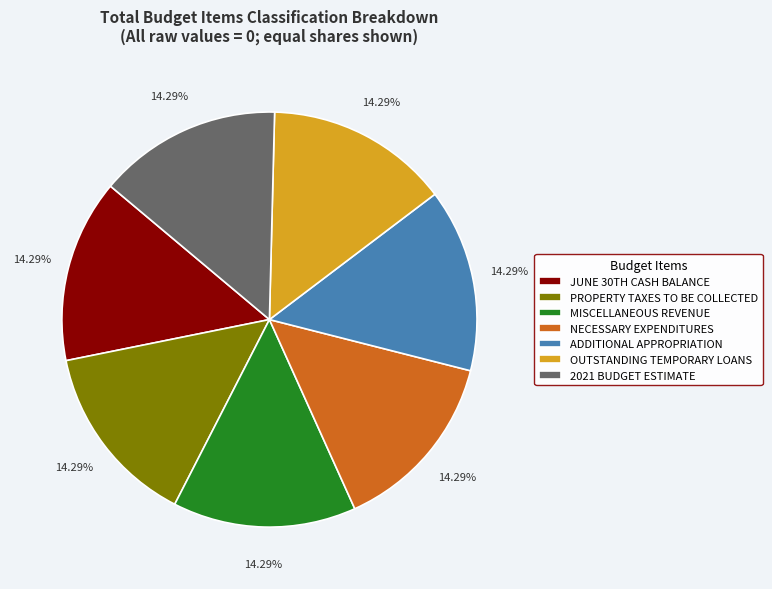

Combined, do NECESSARY EXPENDITURES and ADDITIONAL APPROPRIATION account for over 50%?

No